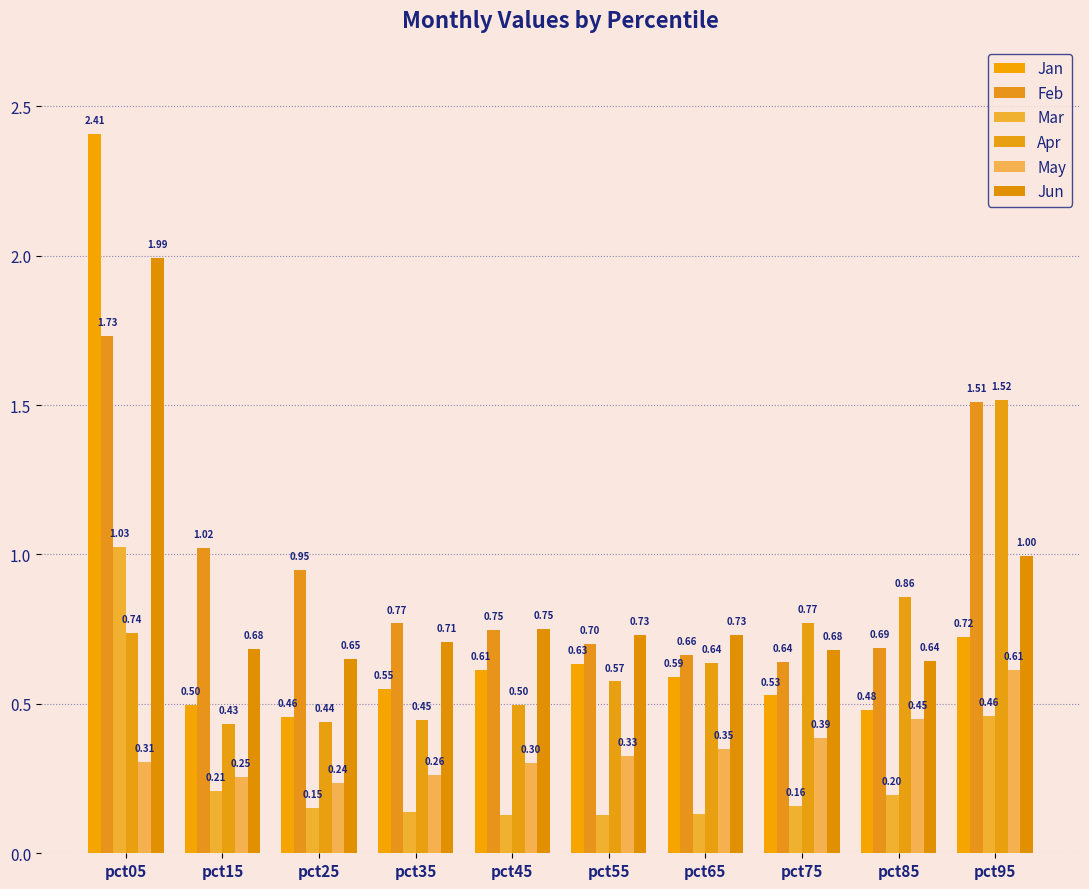

List the series in order of their peak value, lowest first.

May, Mar, Apr, Feb, Jun, Jan